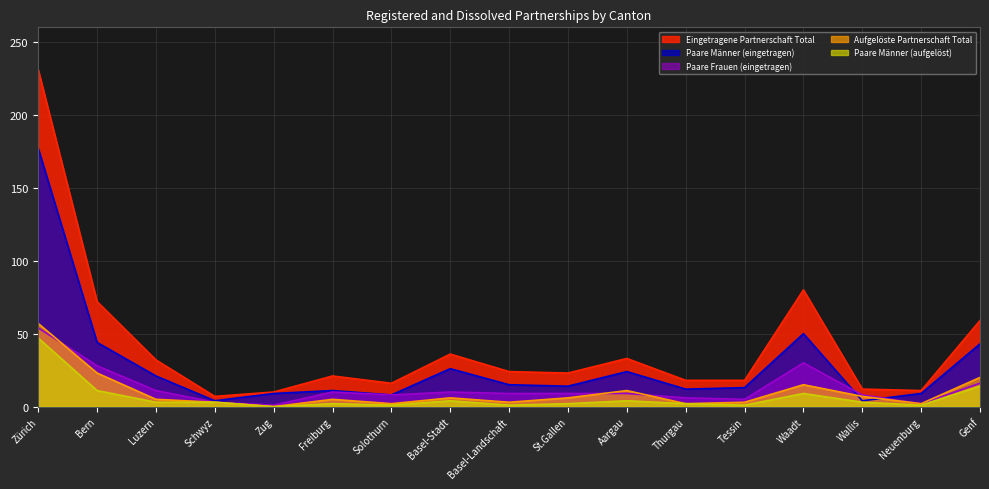

Reading right to left, transcribe all the data shown in this chart.

Eingetragene Partnerschaft Total: 59	11	12	80	18	18	33	23	24	36	16	21	10	7	32	72	231
Paare Männer (eingetragen): 43	9	4	50	13	12	24	14	15	26	8	11	9	4	21	44	177
Paare Frauen (eingetragen): 16	2	8	30	5	6	9	9	9	10	8	10	1	3	11	28	54
Aufgelöste Partnerschaft Total: 20	2	7	15	3	2	11	6	3	6	2	5	0	3	5	23	57
Paare Männer (aufgelöst): 14	1	3	9	1	2	4	2	1	4	1	2	0	3	3	11	47